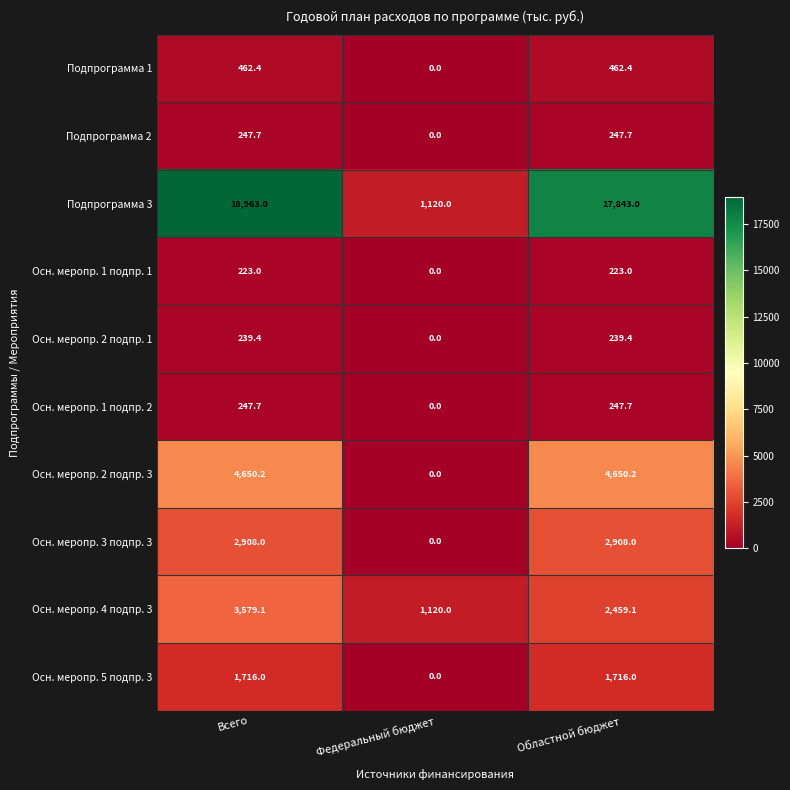

Which series has the largest total across all categories?

Подпрограмма 3